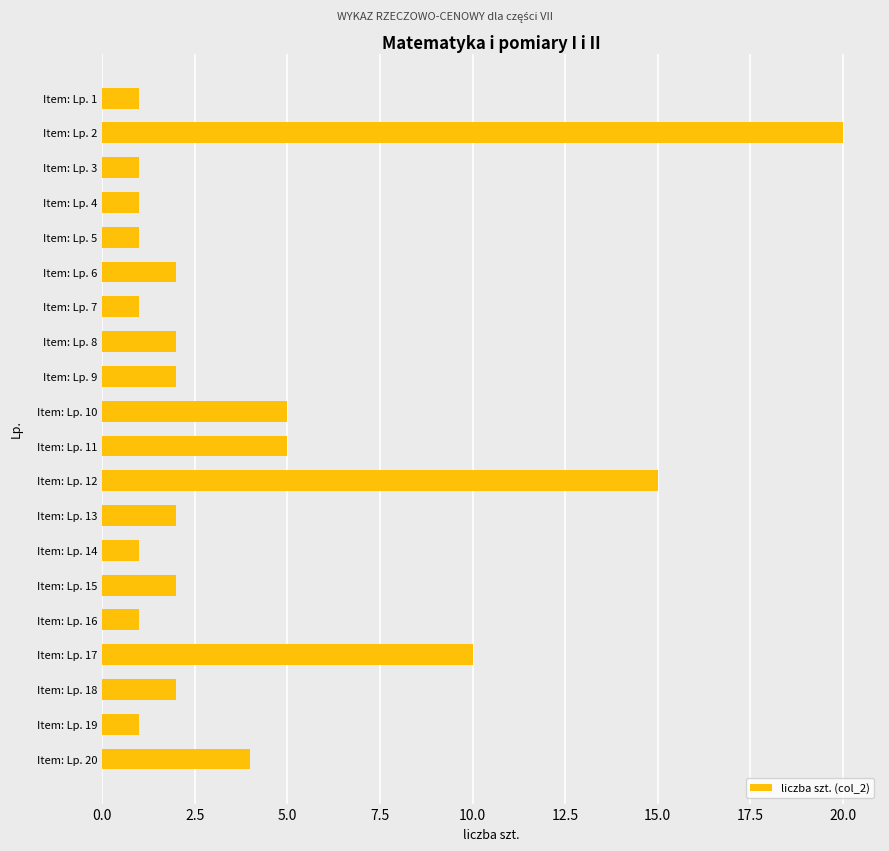

What is the change in value from Item: Lp. 7 to Item: Lp. 11?

+4